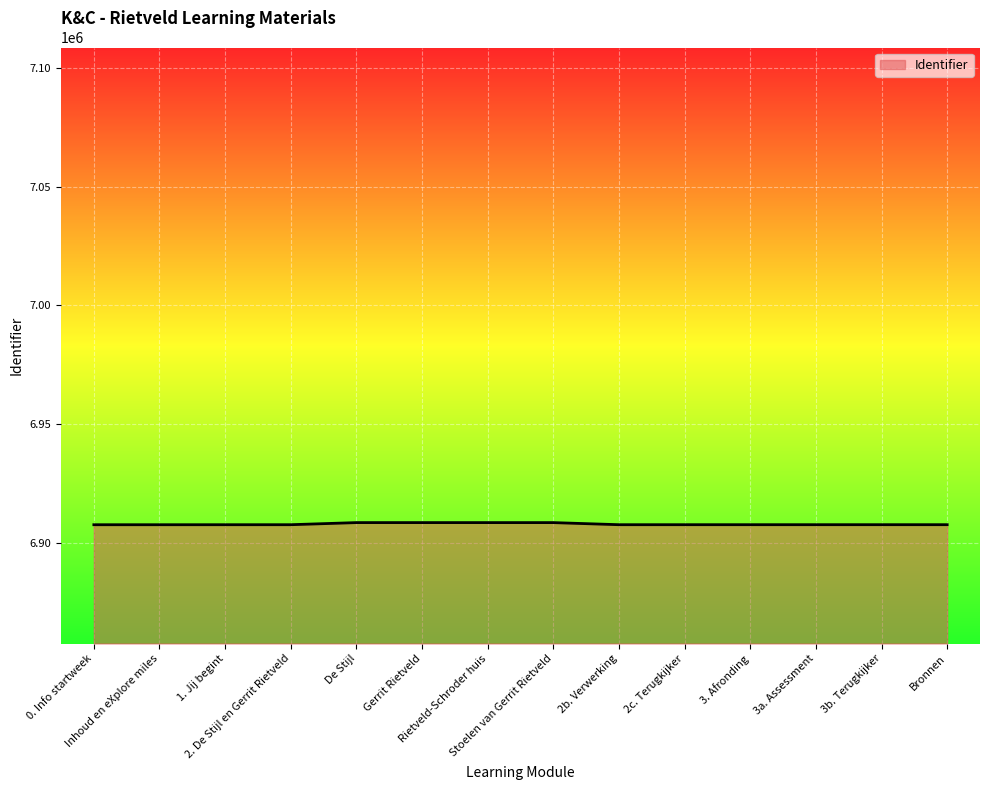

What is the change in value from 0. Info startweek to Gerrit Rietveld?

+896